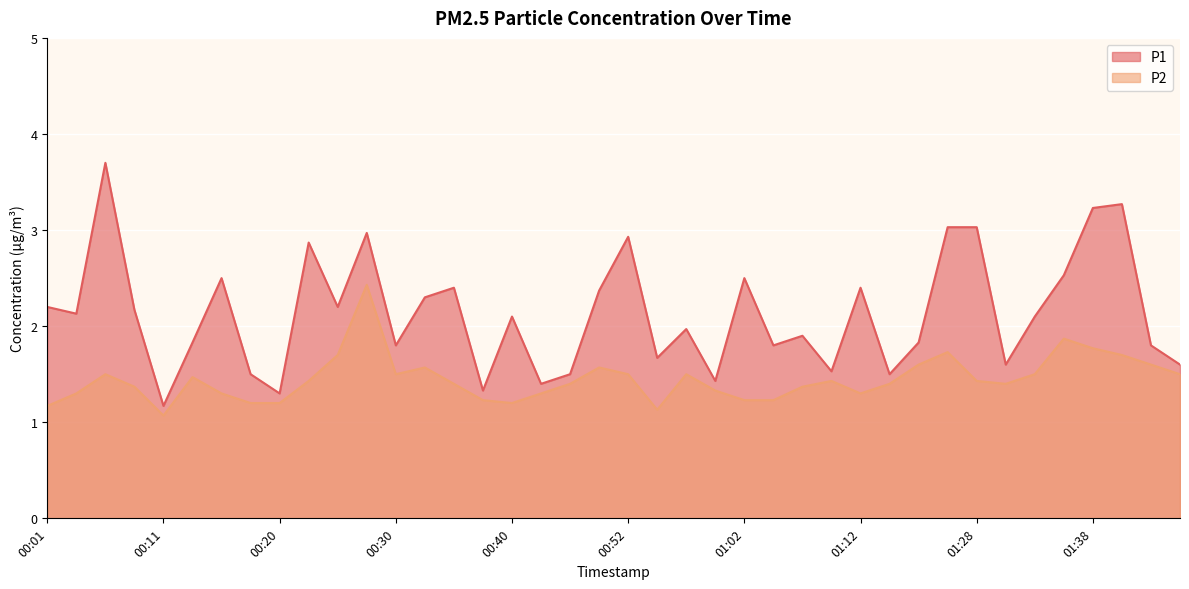

Which series has the largest range (max minus min)?

P1